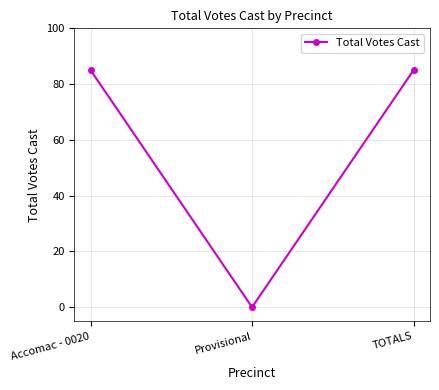

True or false: the data shows 144 at Accomac - 0020.

False